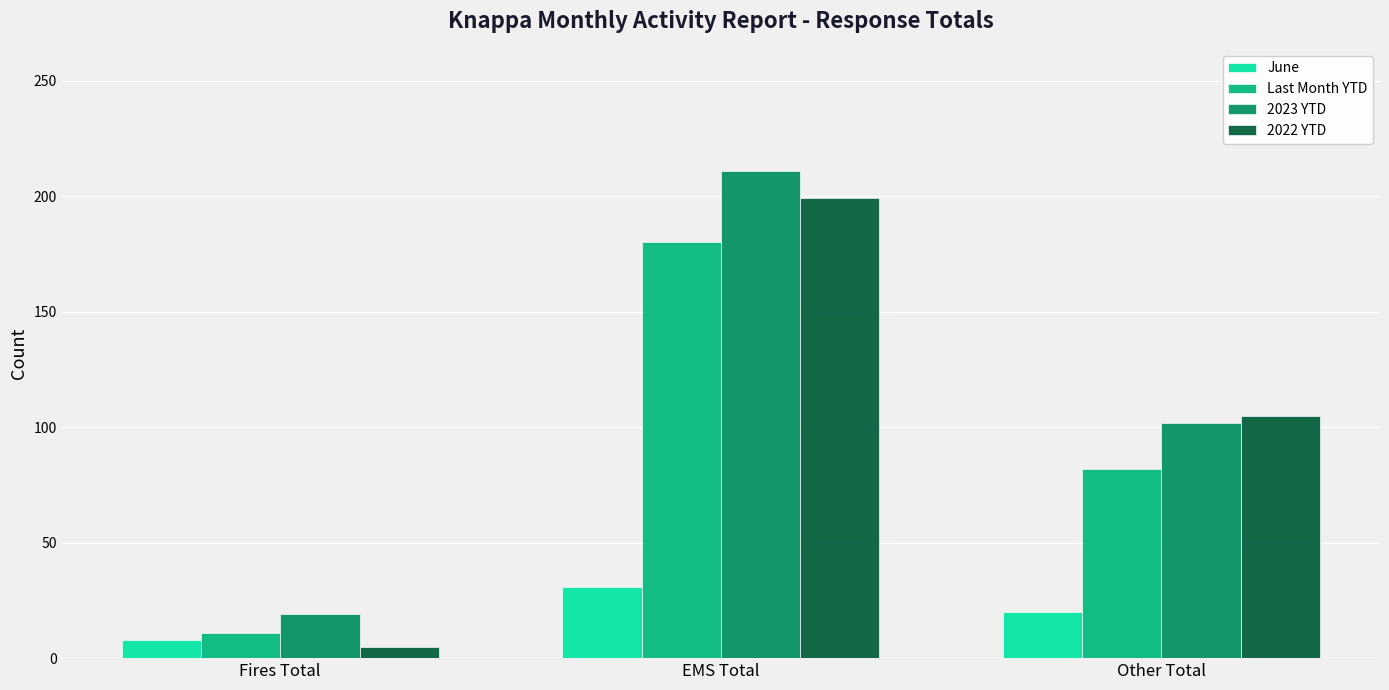

Reading left to right, transcribe all the data shown in this chart.

June: 8	31	20
Last Month YTD: 11	180	82
2023 YTD: 19	211	102
2022 YTD: 5	199	105